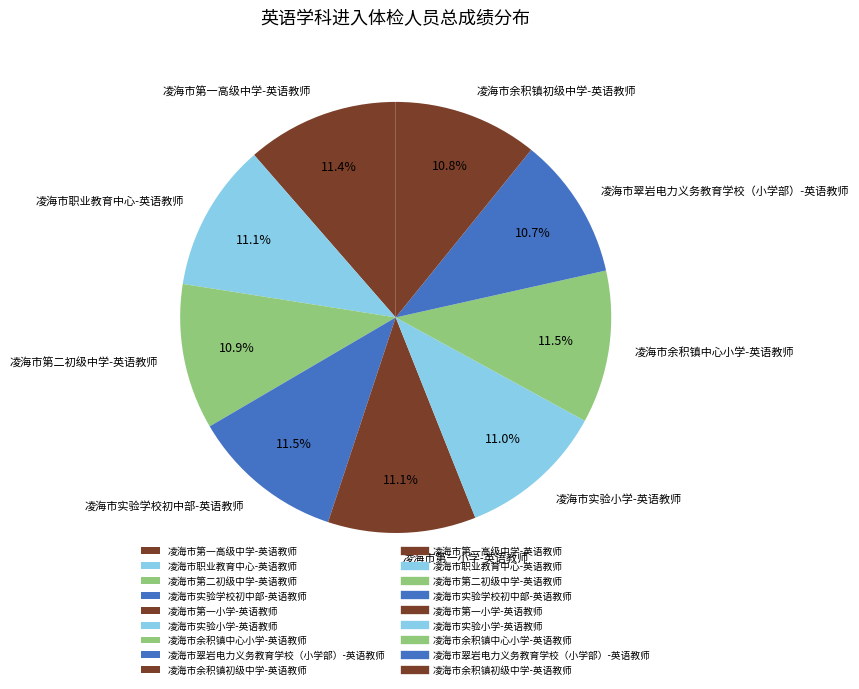

How much of the chart is everything except 凌海市余积镇初级中学-英语教师?

89.2%